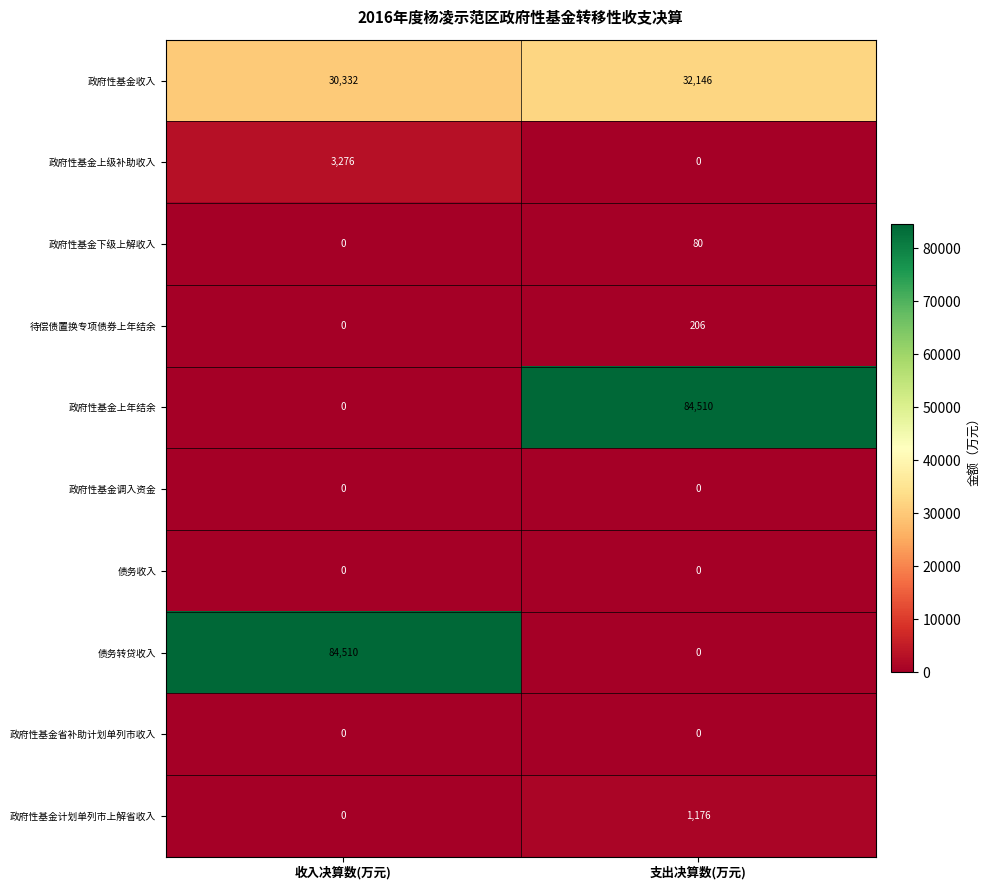

Where is 待偿债置换专项债券上年结余 nearest to the value 103?

收入决算数(万元)